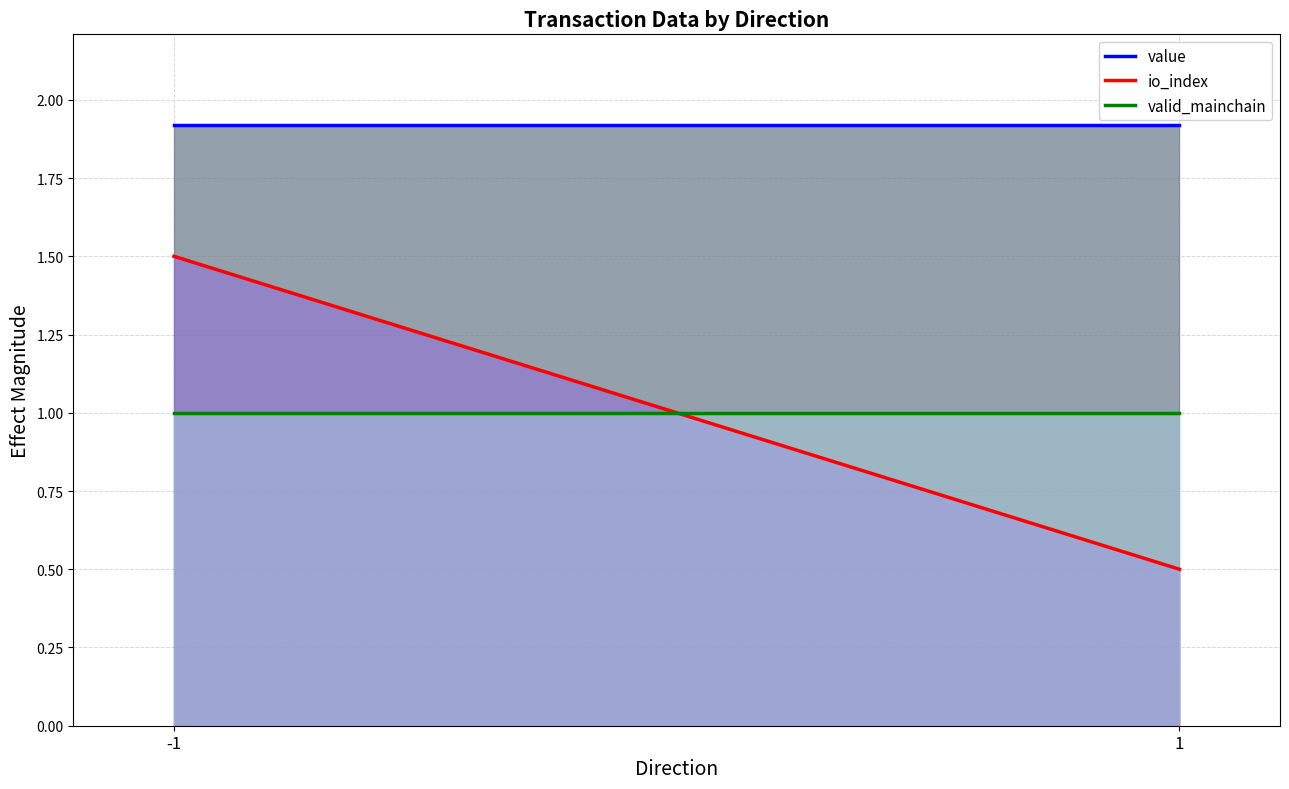

Reading left to right, transcribe all the data shown in this chart.

value: 1.9	1.9
io_index: 1.5	0.5
valid_mainchain: 1.0	1.0